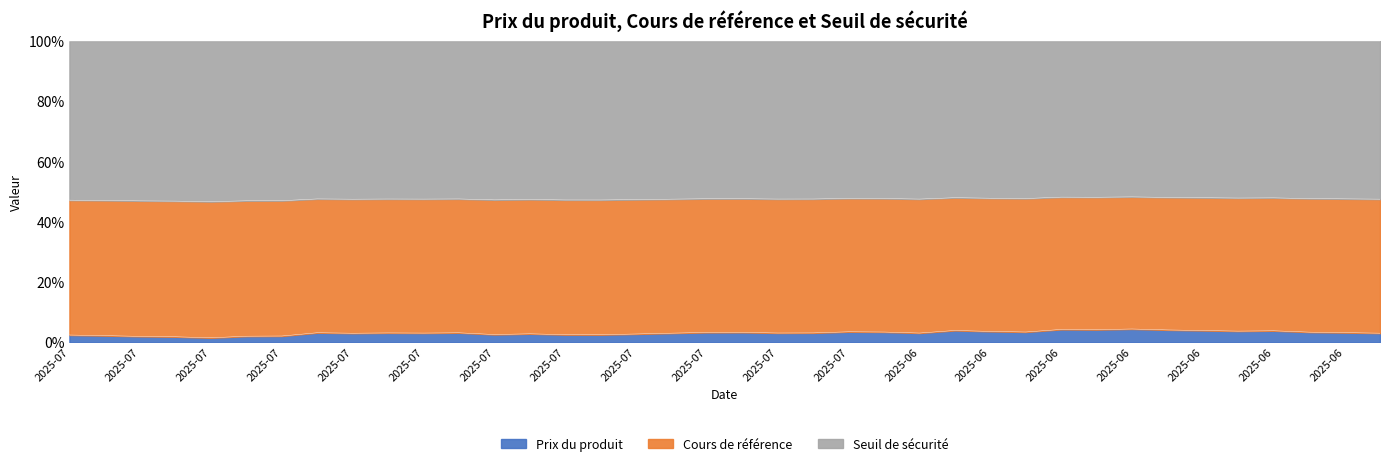

Which series has the largest total across all categories?

Seuil de sécurité